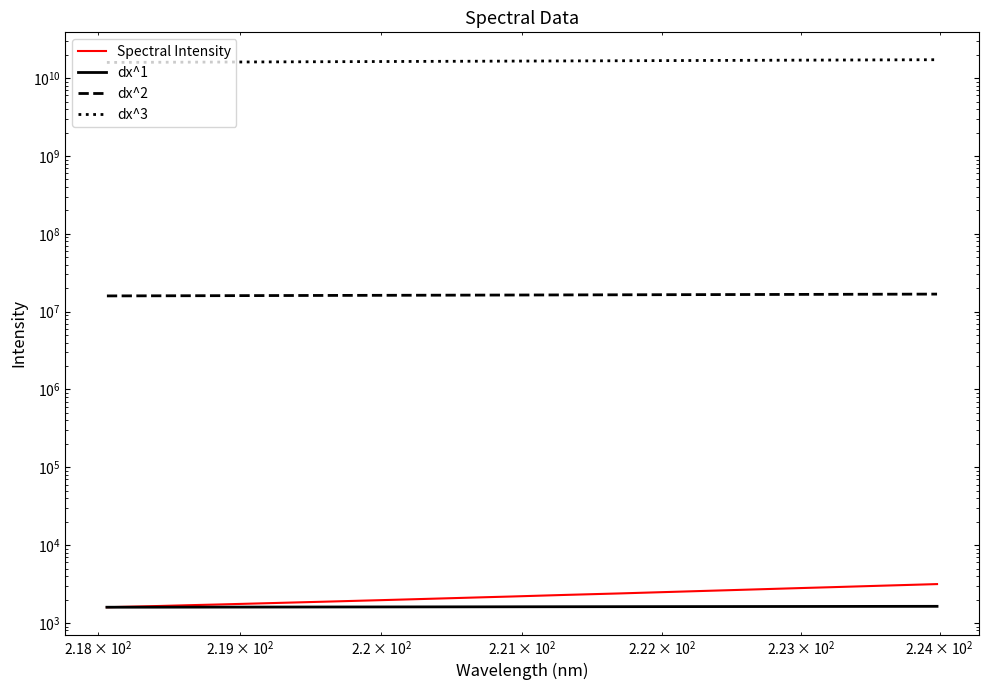

Reading left to right, list all the values displayed in this chart.

1592.1	1622.9	1654.3	1689.9	1722.9	1758.8	1796.5	1835.4	1874.2	1915.1	1957.1	2000.5	2045.9	2092.3	2139.6	2186.5	2238.7	2291.3	2341.8	2392.6	2449.8	2507.5	2566.9	2626.5	2688.9	2752.0	2816.3	2880.1	2947.6	3017.0	3085.5	3157.2